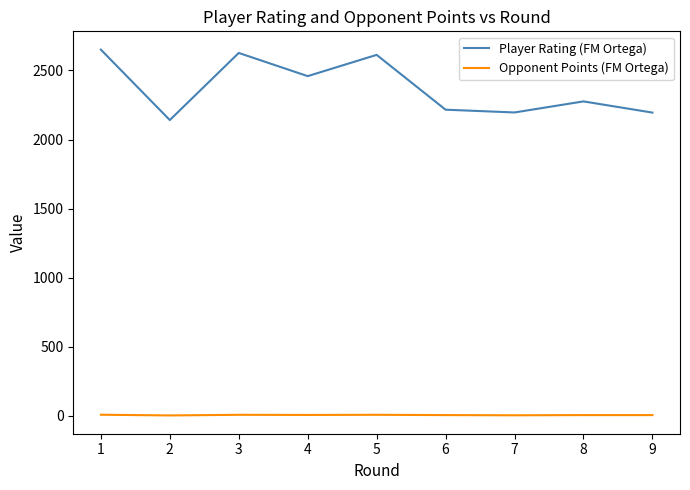

True or false: Opponent Points (FM Ortega) and Player Rating (FM Ortega) intersect in this chart.

False